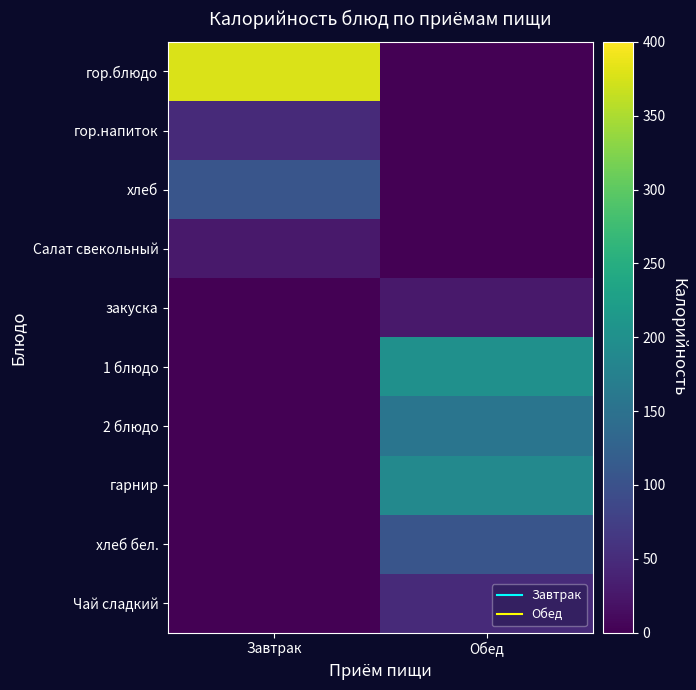

Reading left to right, transcribe all the data shown in this chart.

гор.блюдо: Завтрак=378	Обед=0
гор.напиток: Завтрак=47	Обед=0
хлеб: Завтрак=106	Обед=0
Салат свекольный: Завтрак=28	Обед=0
закуска: Завтрак=0	Обед=28
1 блюдо: Завтрак=0	Обед=201
2 блюдо: Завтрак=0	Обед=156
гарнир: Завтрак=0	Обед=189
хлеб бел.: Завтрак=0	Обед=106
Чай сладкий: Завтрак=0	Обед=47